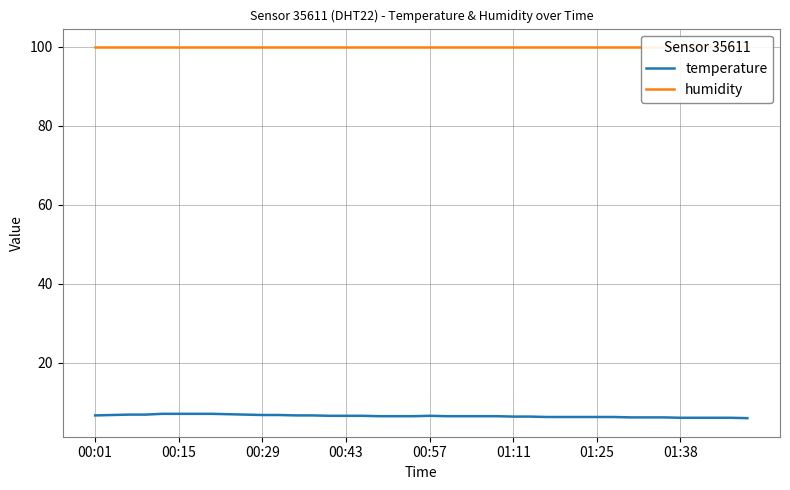

True or false: temperature and humidity intersect in this chart.

False